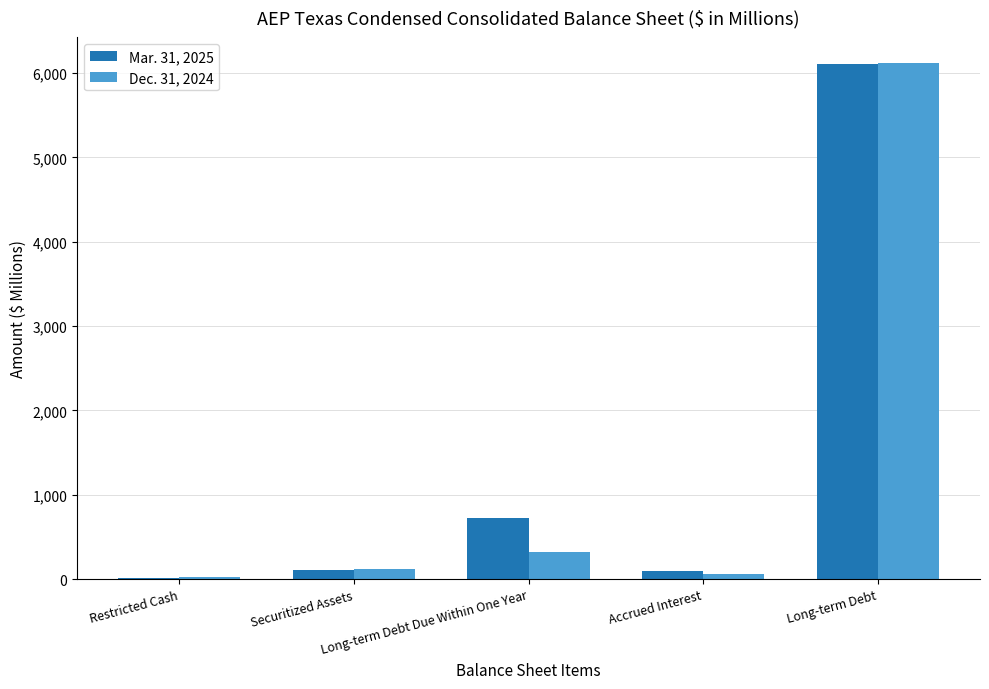

Read the Dec. 31, 2024 value at Long-term Debt Due Within One Year.

324.5